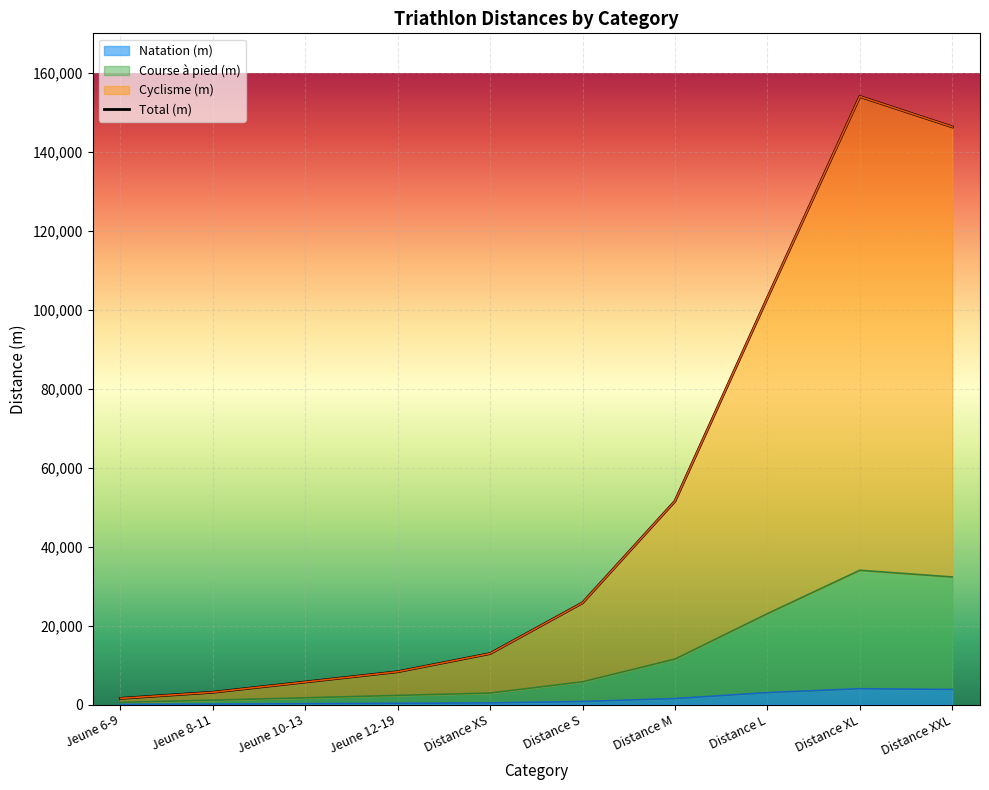

How many series are shown in this chart?

4